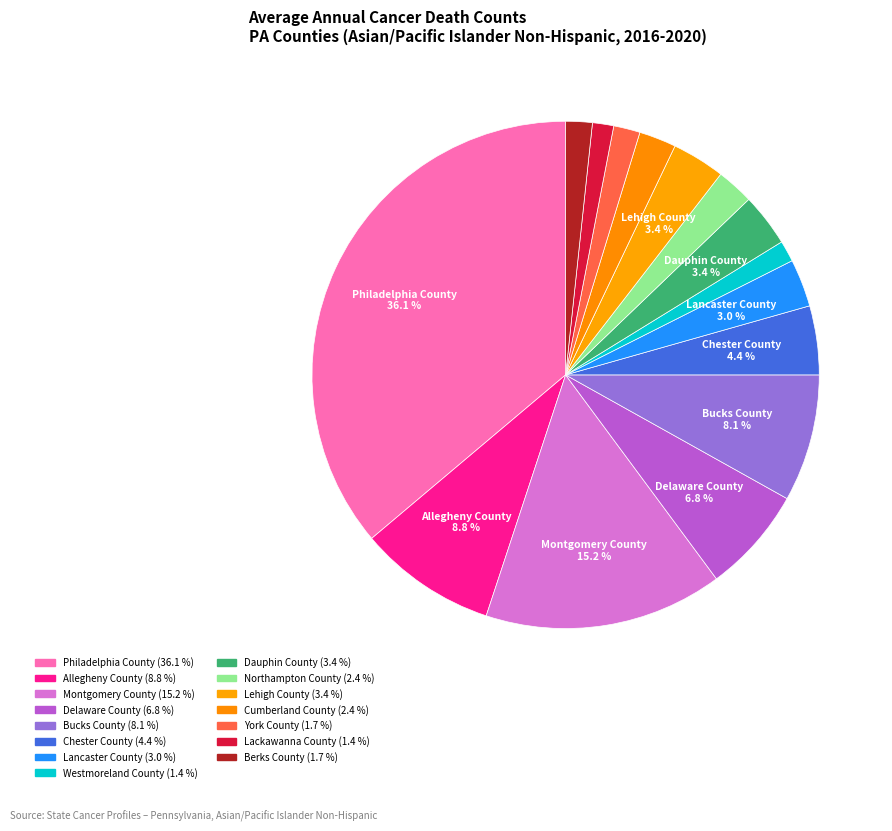

Do Berks County and Northampton County together represent more than half of the pie?

No